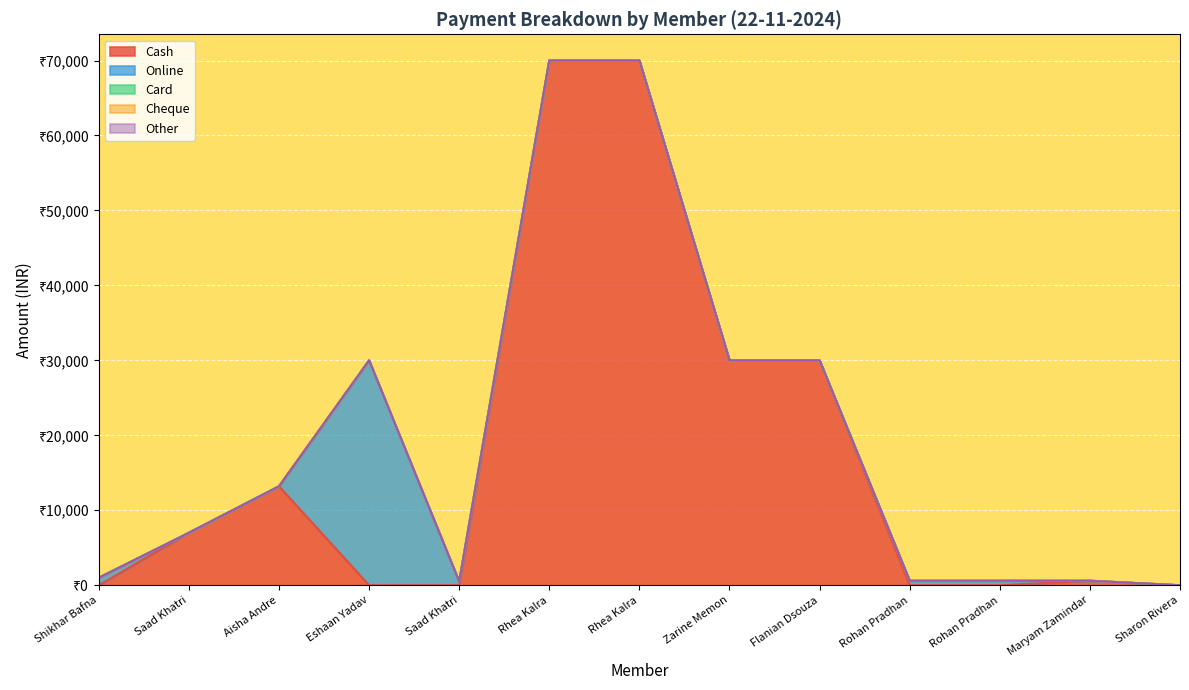

True or false: Cash and Other intersect in this chart.

False